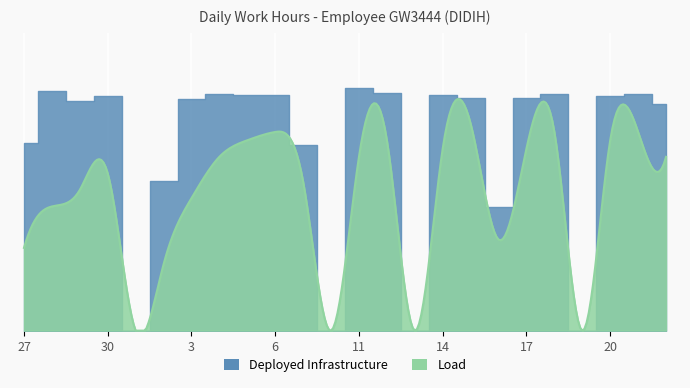

Reading left to right, list all the values displayed in this chart.

11.3	14.5	13.9	14.2	0.0	9.0	14.0	14.3	14.2	14.2	11.2	0.0	14.6	14.4	0.0	14.2	14.0	7.5	14.1	14.3	0.0	14.2	14.3	13.7